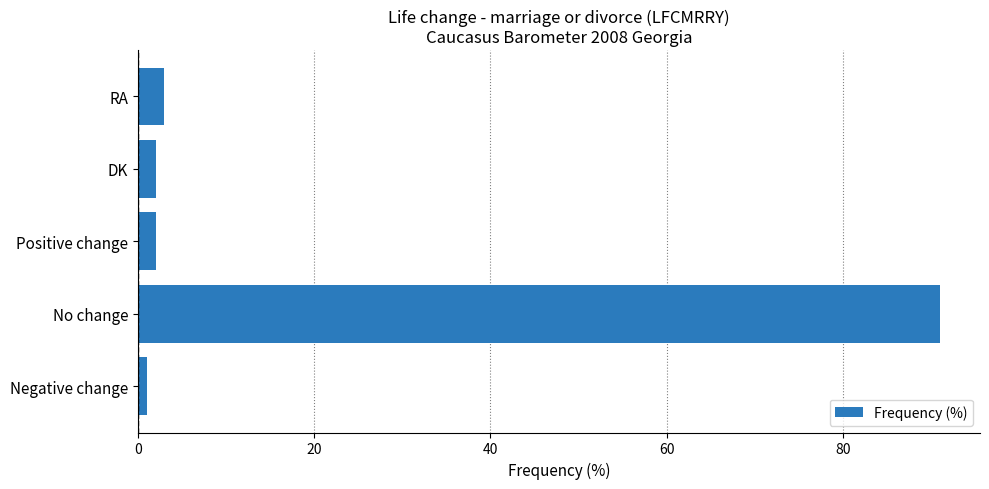

What is the greatest value displayed?

91